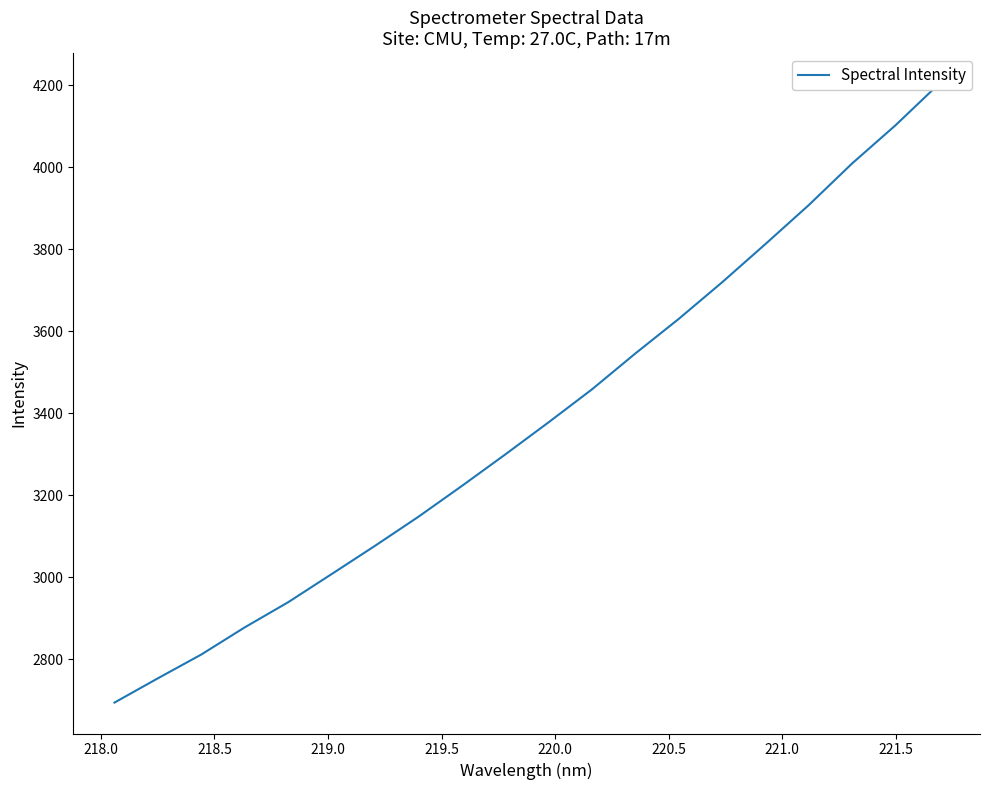

What is the greatest value displayed?

4203.5